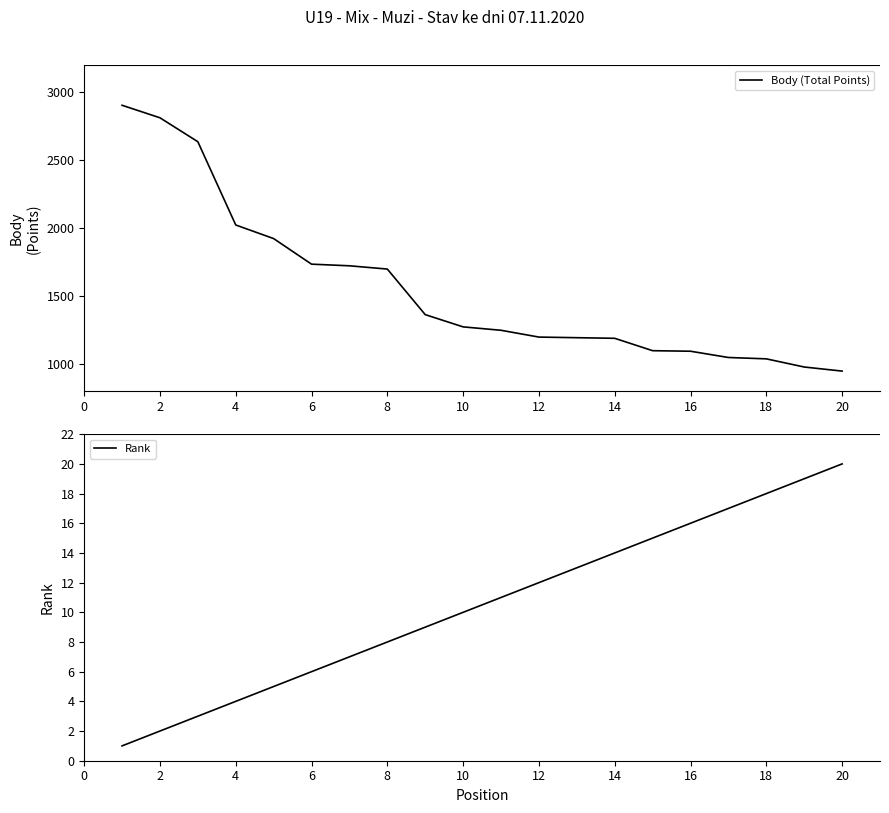

True or false: Rank has a value of 9 at 10.

False